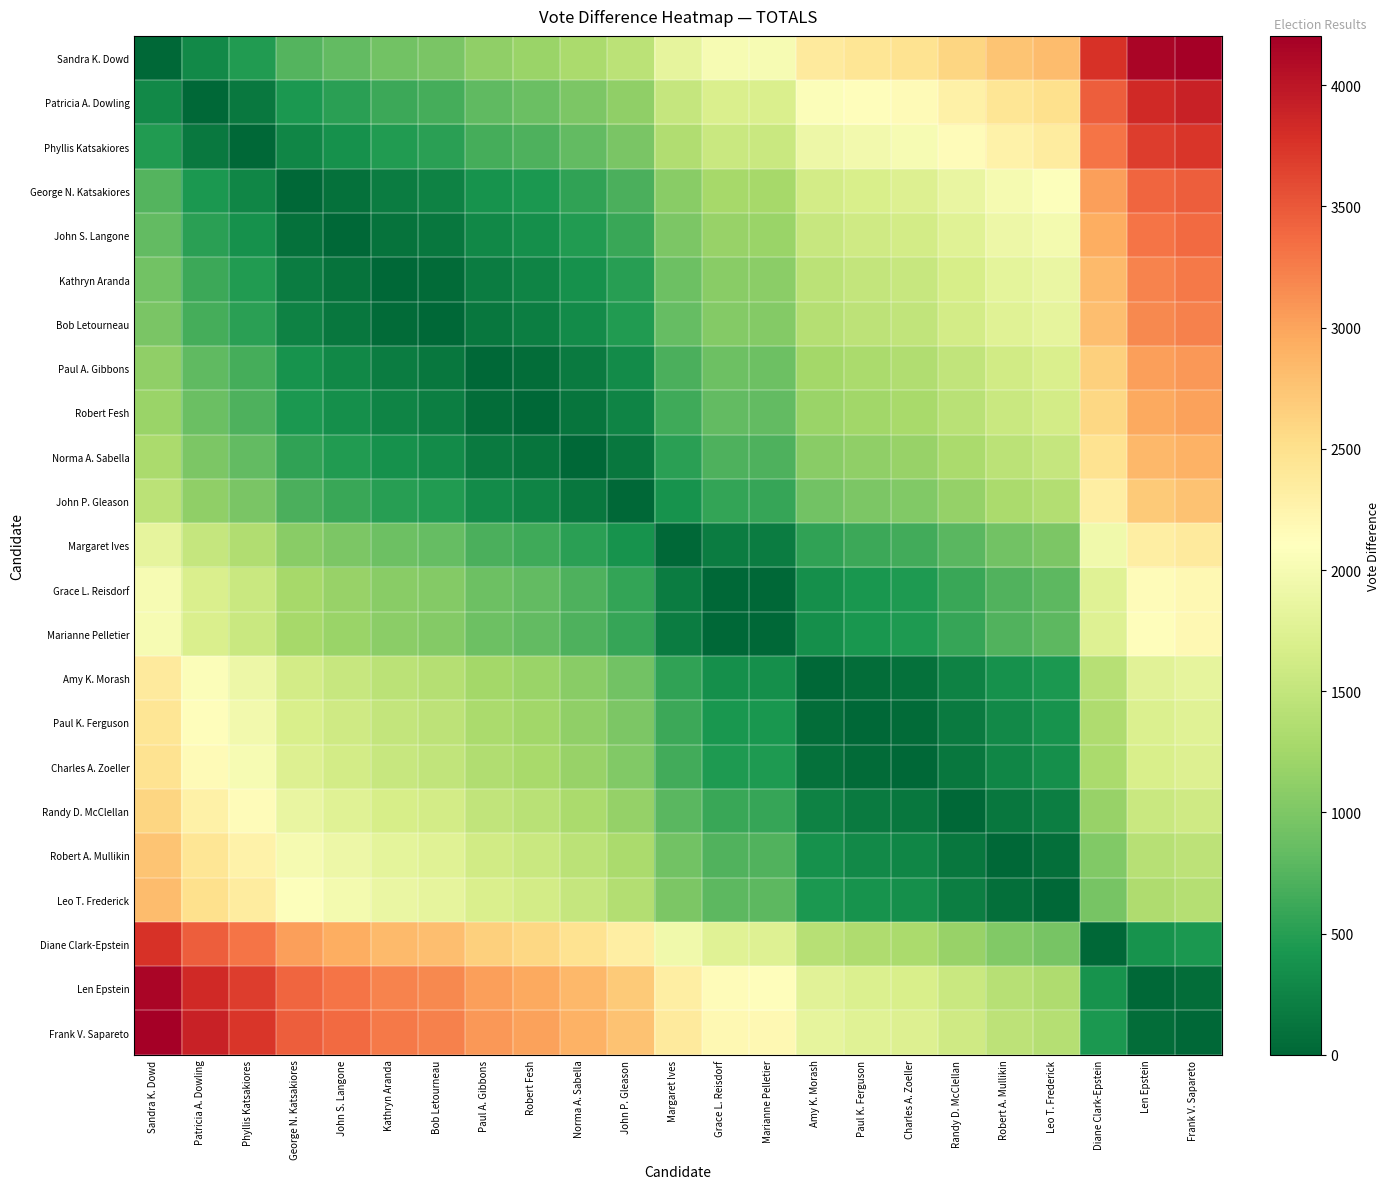

Rank the series at Randy D. McClellan from lowest to highest value.

Randy D. McClellan, Charles A. Zoeller, Robert A. Mullikin, Paul K. Ferguson, Leo T. Frederick, Amy K. Morash, Marianne Pelletier, Grace L. Reisdorf, Margaret Ives, John P. Gleason, Diane Clark-Epstein, Norma A. Sabella, Robert Fesh, Paul A. Gibbons, Len Epstein, Frank V. Sapareto, Bob Letourneau, Kathryn Aranda, John S. Langone, George N. Katsakiores, Phyllis Katsakiores, Patricia A. Dowling, Sandra K. Dowd